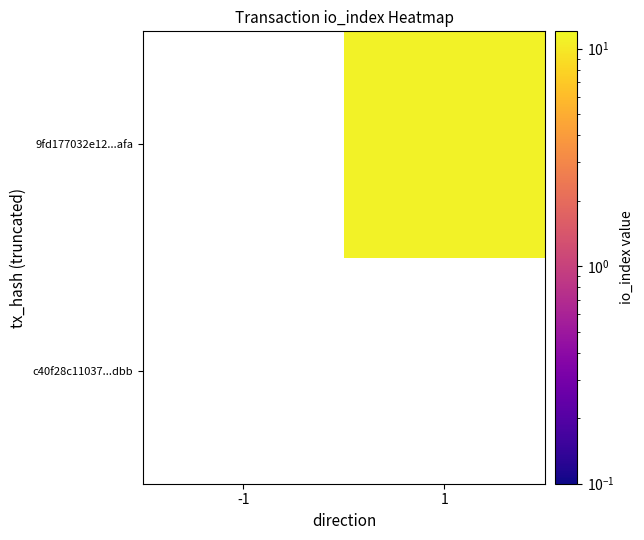

At -1, list the series in order from smallest to largest.

c40f28c11037...dbb, 9fd177032e12...afa